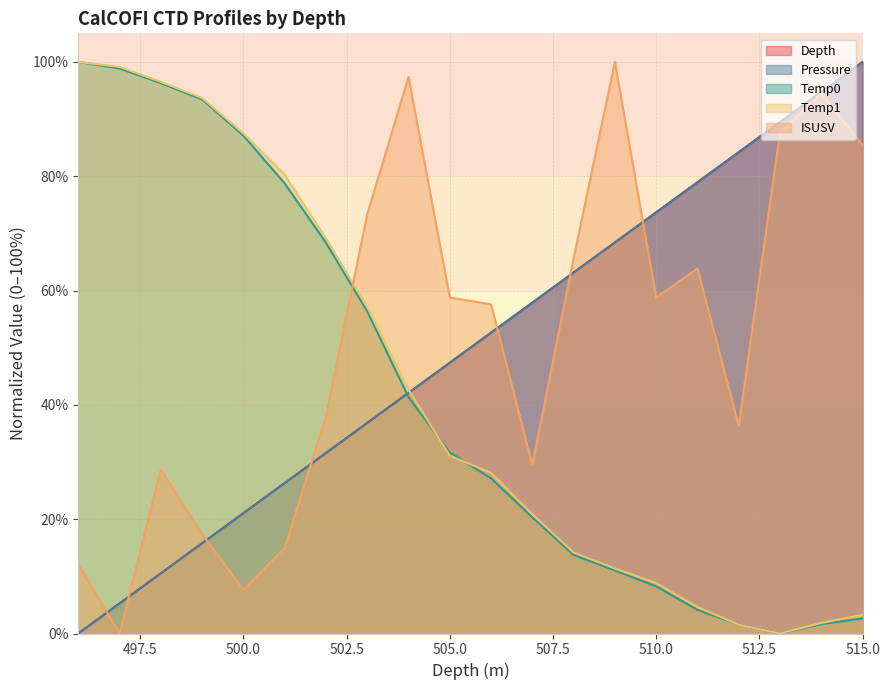

List the series in order of their peak value, lowest first.

Depth, Pressure, Temp0, Temp1, ISUSV